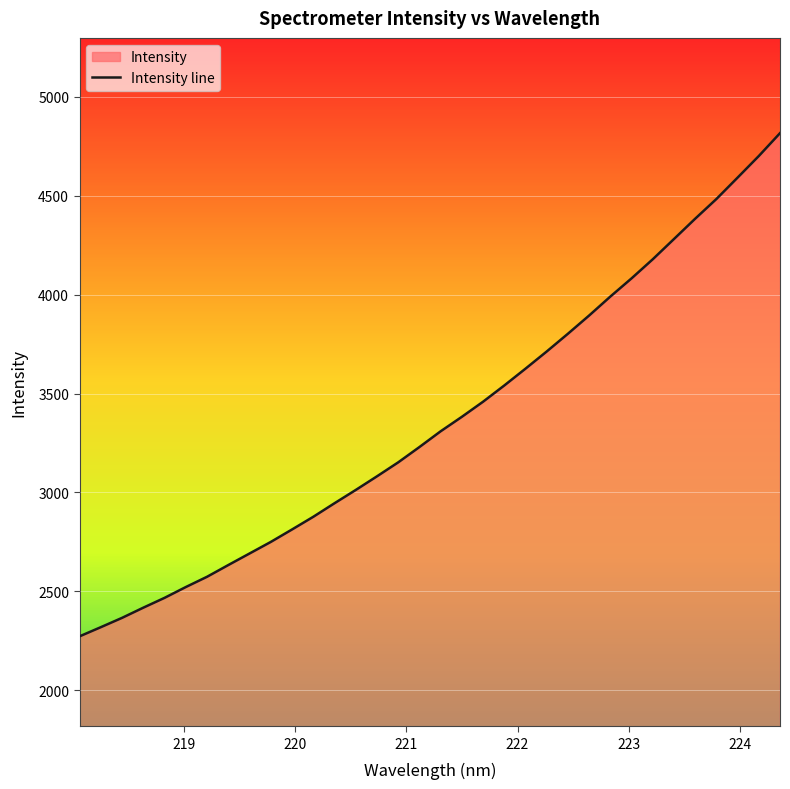

What is the average value?

3363.2